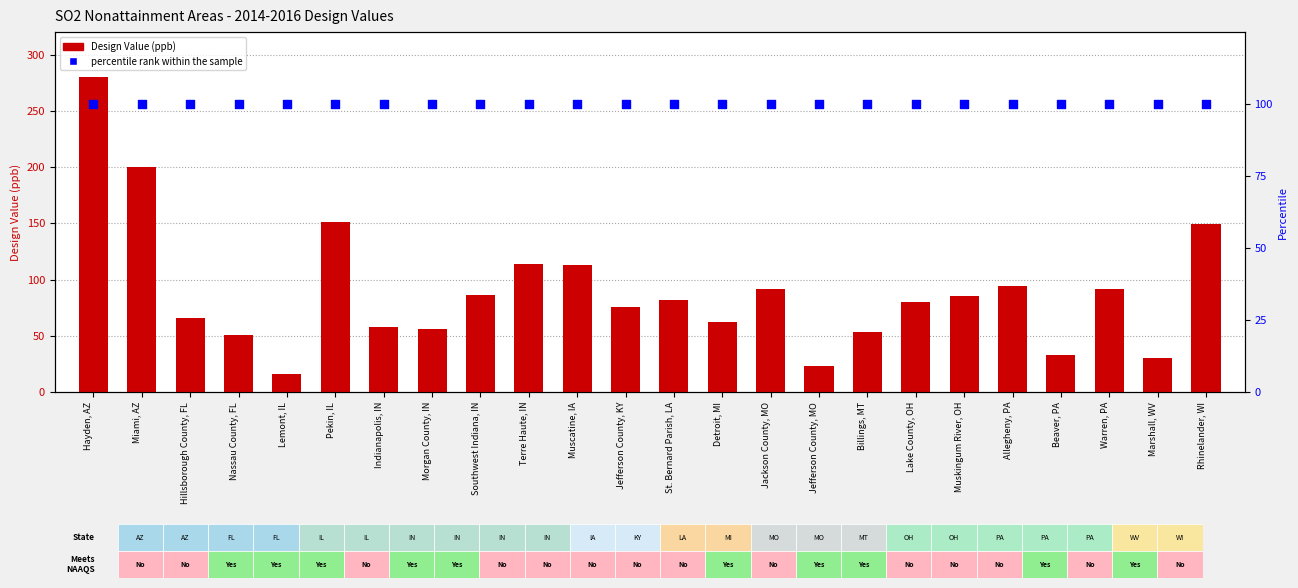

At how many categories does at least one series exceed 150?

3